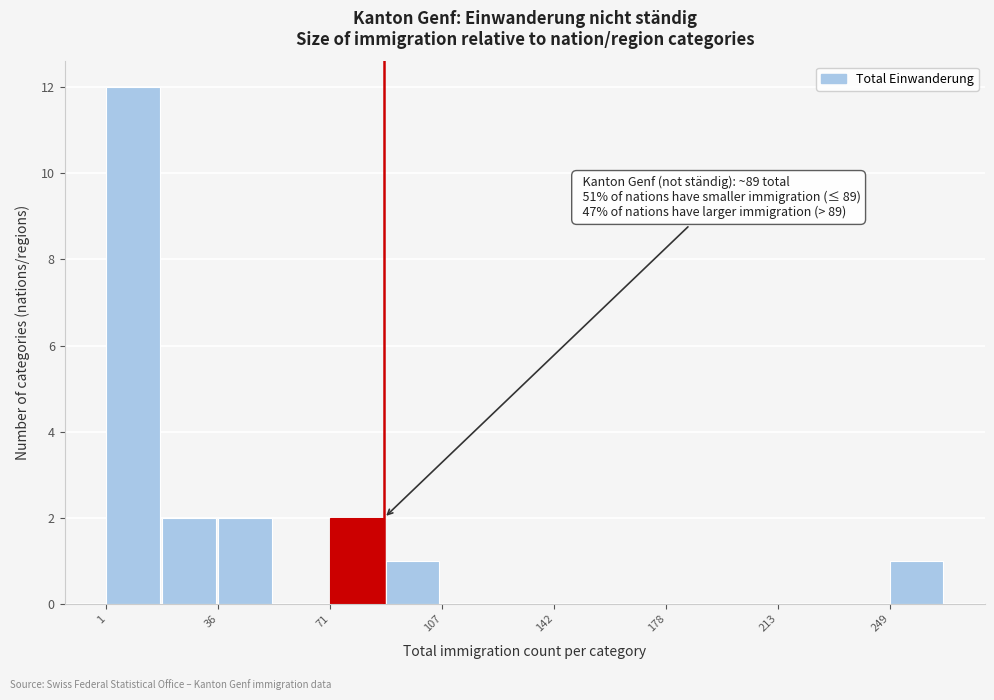

Read against the x-axis, roughly where is the centre of the tallest bar?

10